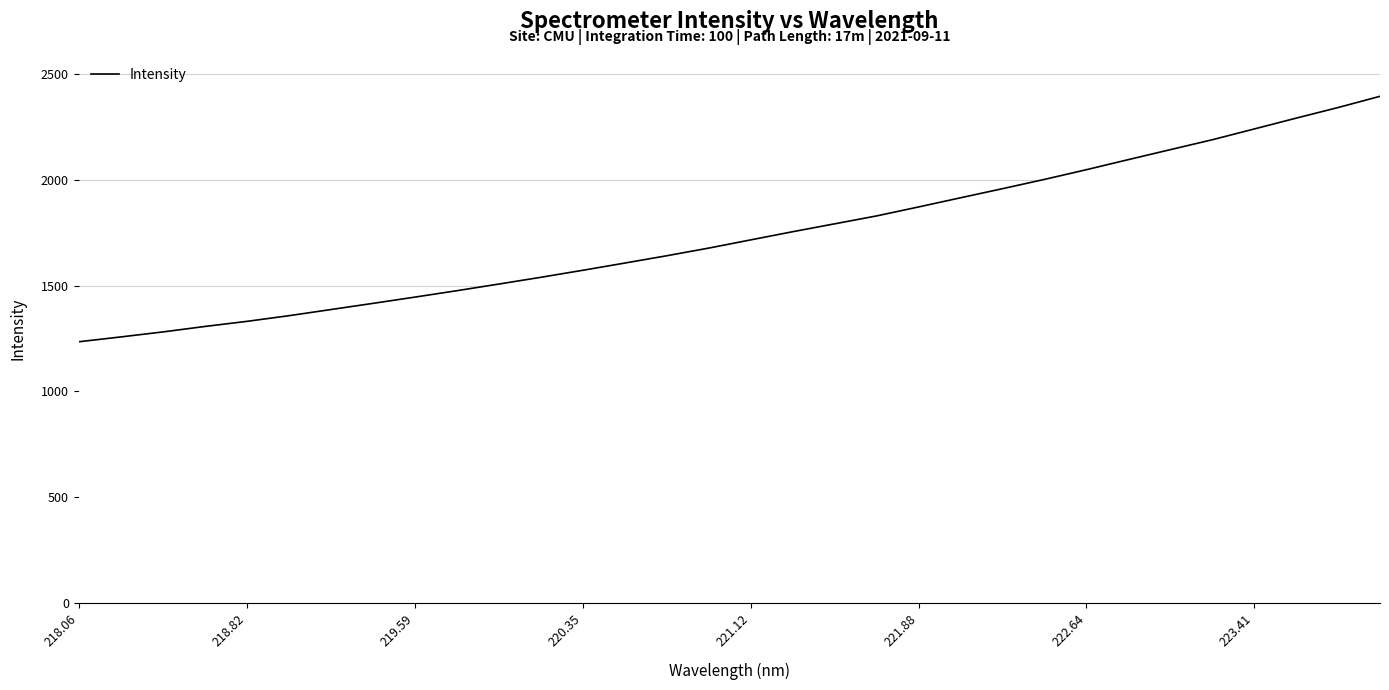

What is the maximum value shown in the chart?

2396.7